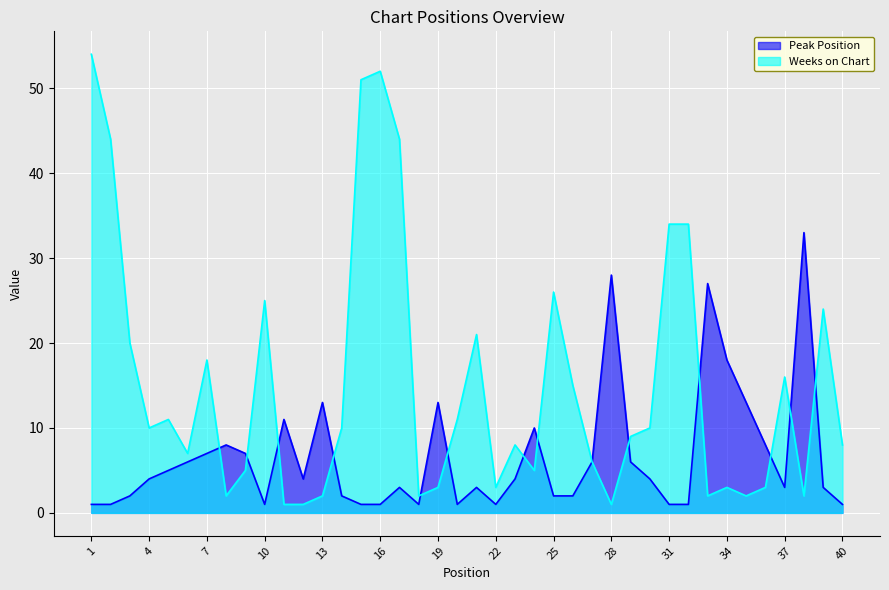

Where does the Peak Position series first go above 4?

5